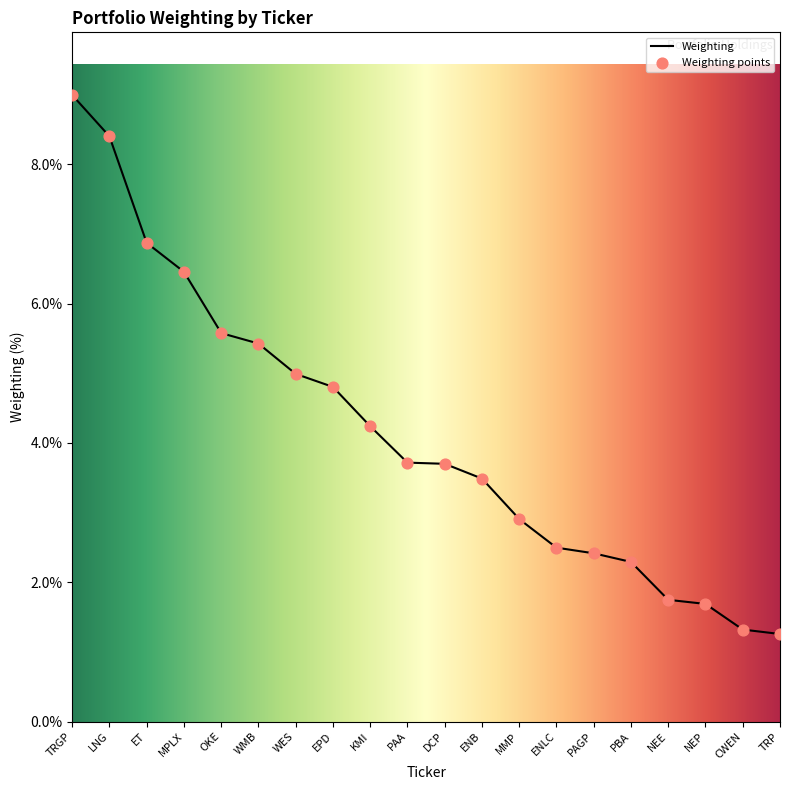

What is the change in value from OKE to NEP?

-3.9